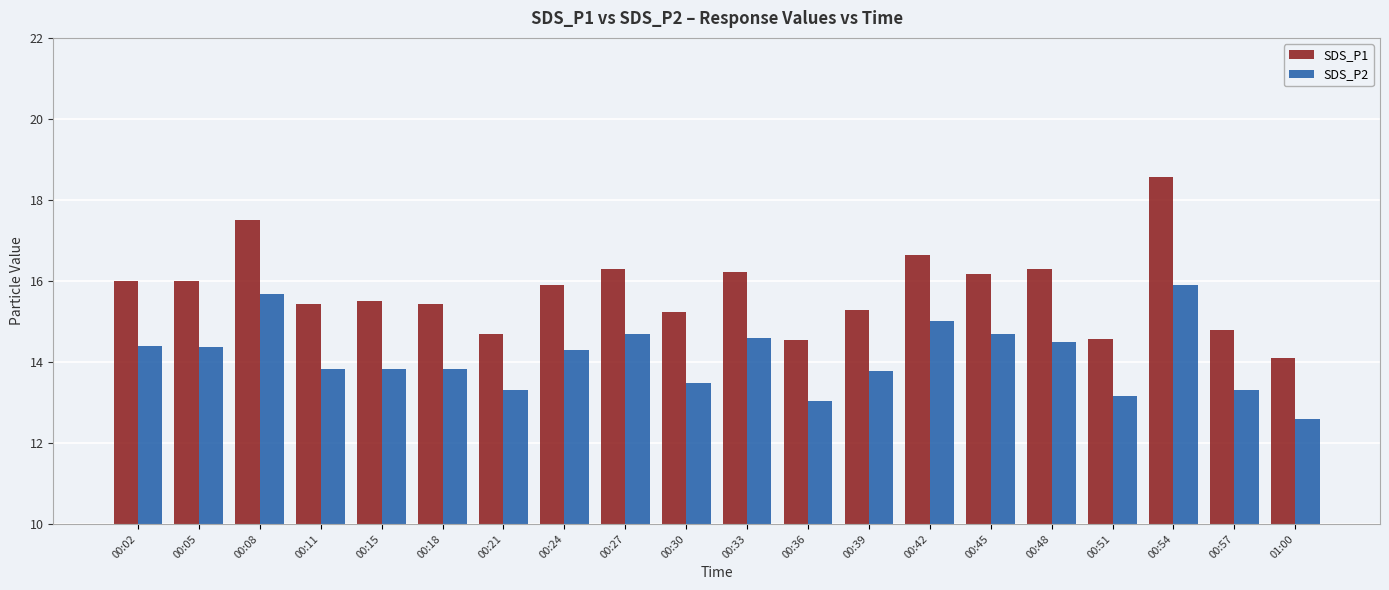

What is the average value of the SDS_P1 series?

15.8